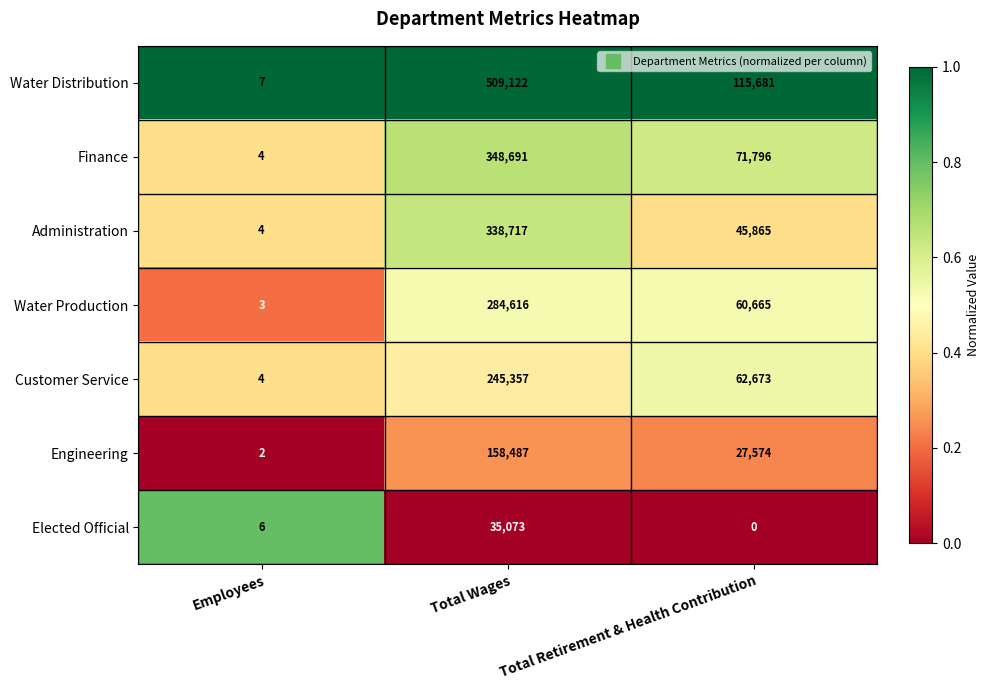

What is the greatest value displayed?

509122